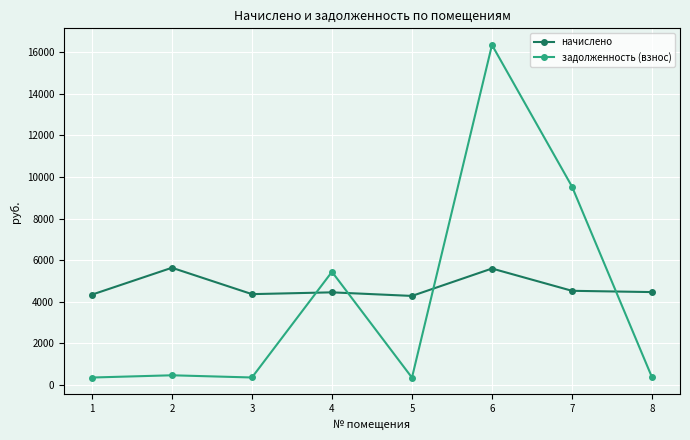

The задолженность (взнос) series shows 372.4 at 8. True or false?

True